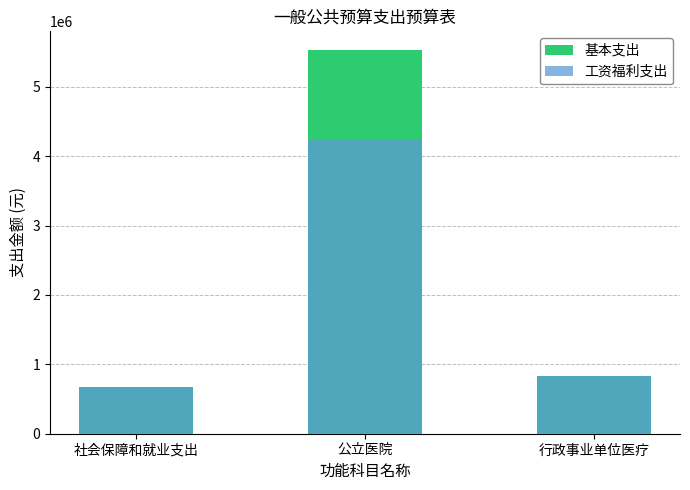

Is the value of 基本支出 at 行政事业单位医疗 greater than the value of 工资福利支出 at 社会保障和就业支出?

Yes